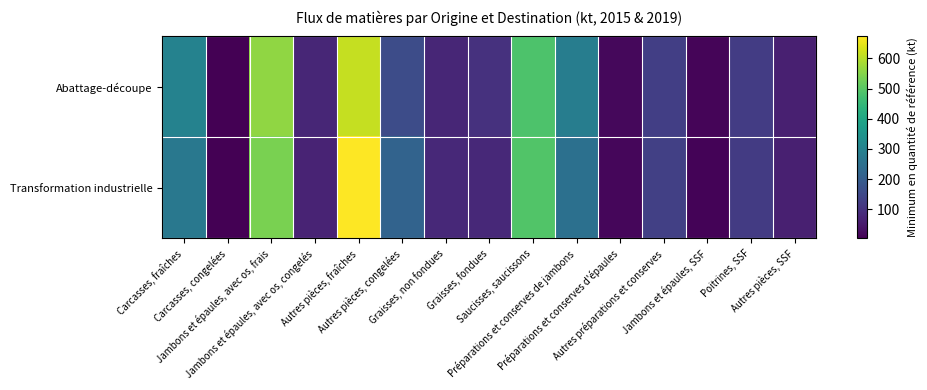

Rank the series by their maximum value, from highest to lowest.

Transformation industrielle, Abattage-découpe